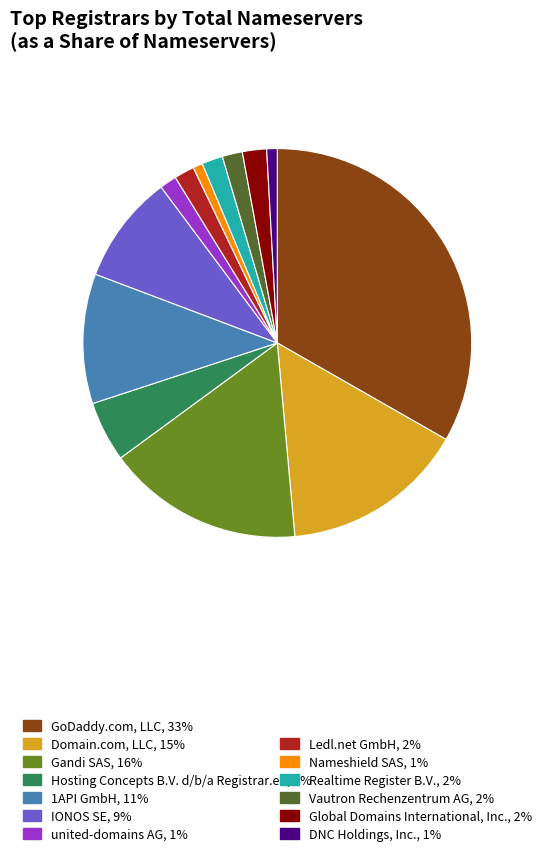

Is there any slice that represents more than half of the pie?

No